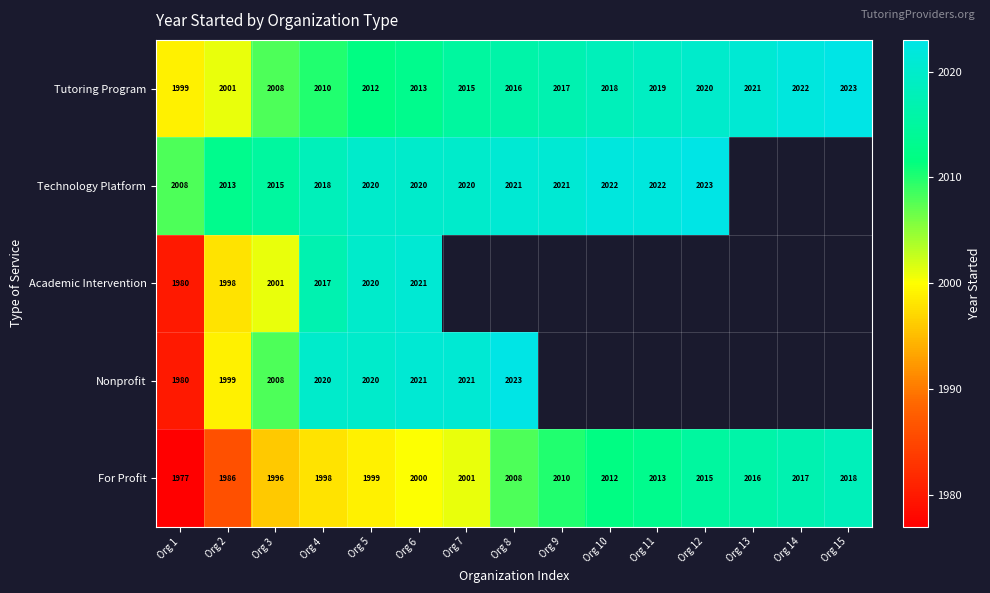

What is the difference between the maximum and minimum values in the Tutoring Program series?

24